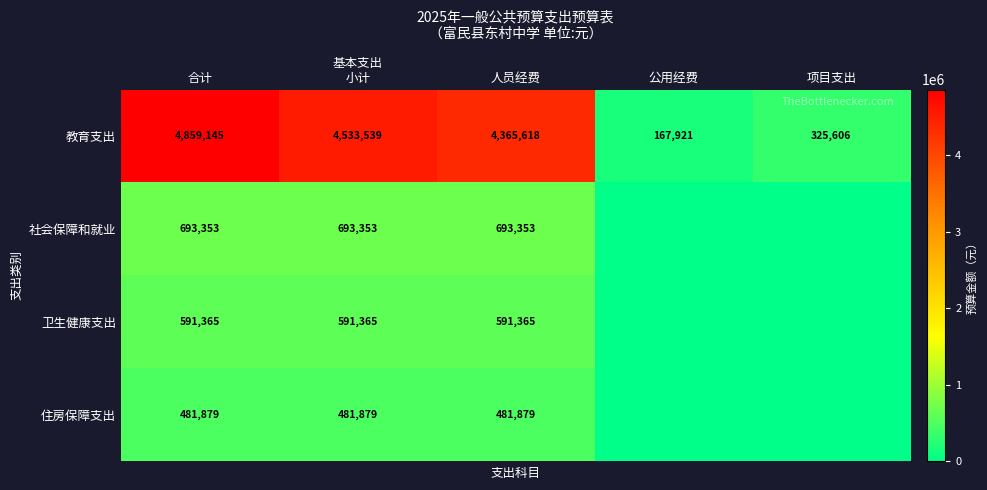

How many values in the 教育支出 series are below 4365618?

2